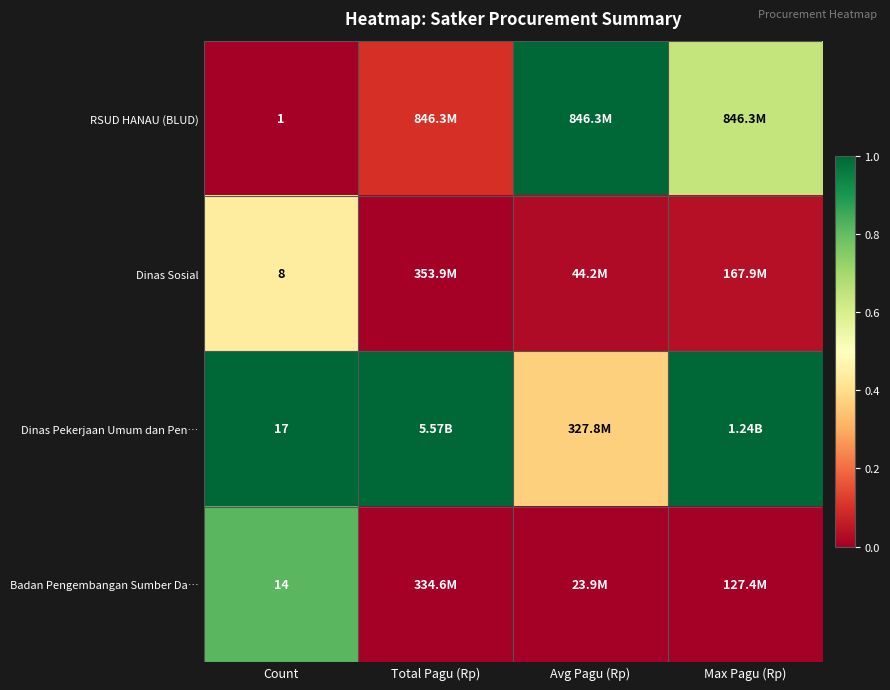

Which series has the largest total across all categories?

Dinas Pekerjaan Umum dan Pen…